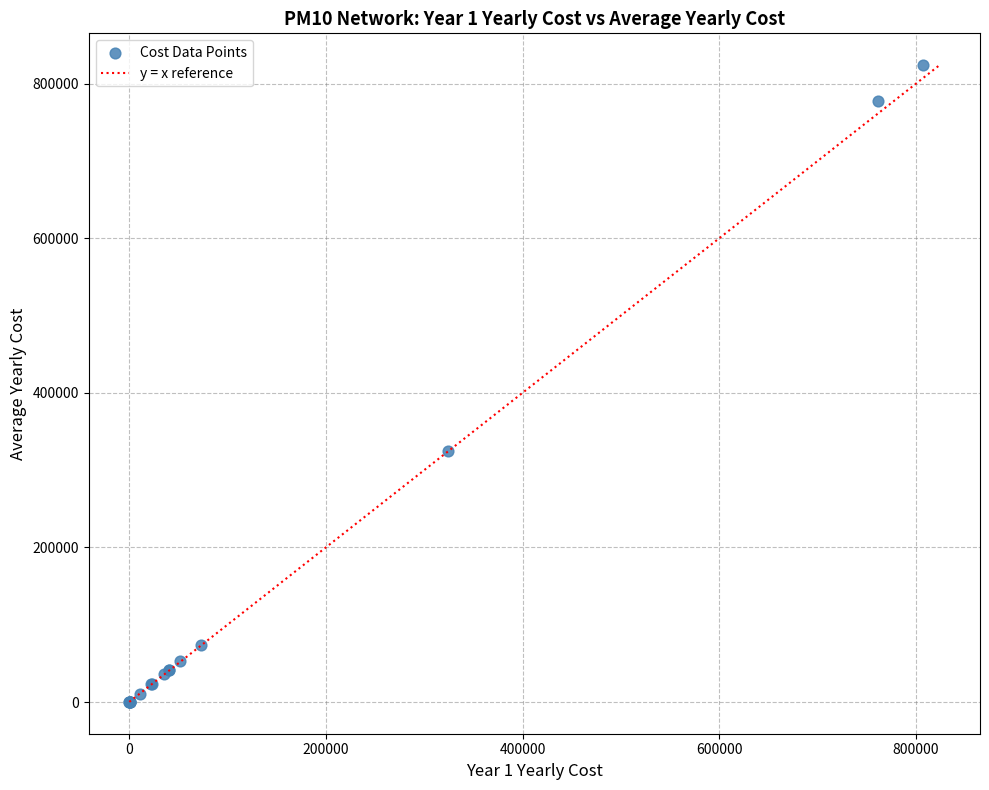

What Y value in the scatter plot is closest to 412038?

324144.6